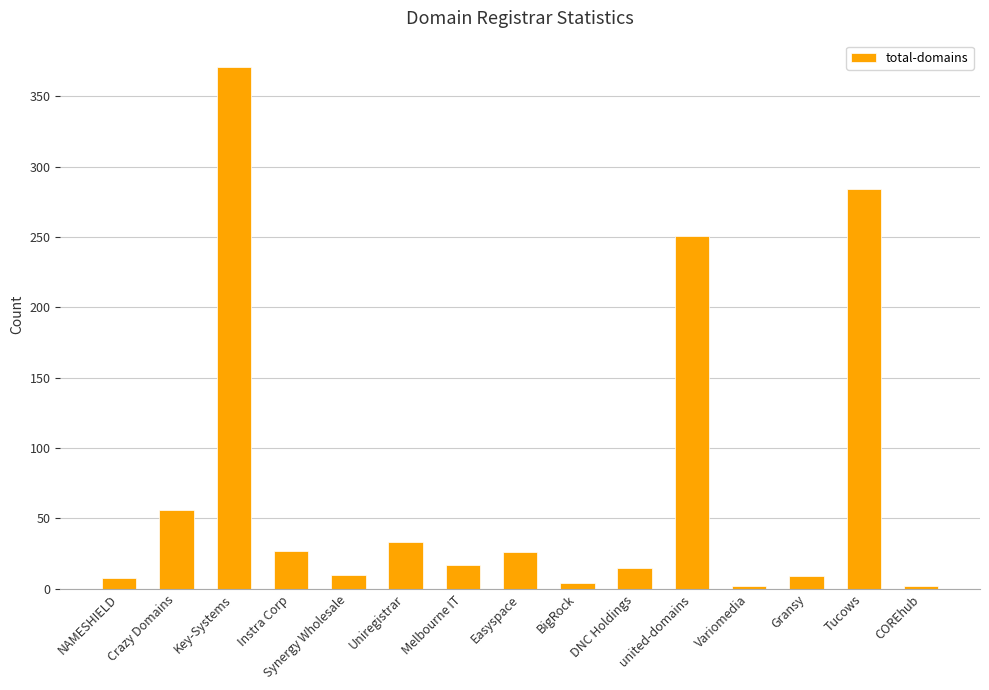

What is the change in value from Instra Corp to DNC Holdings?

-12